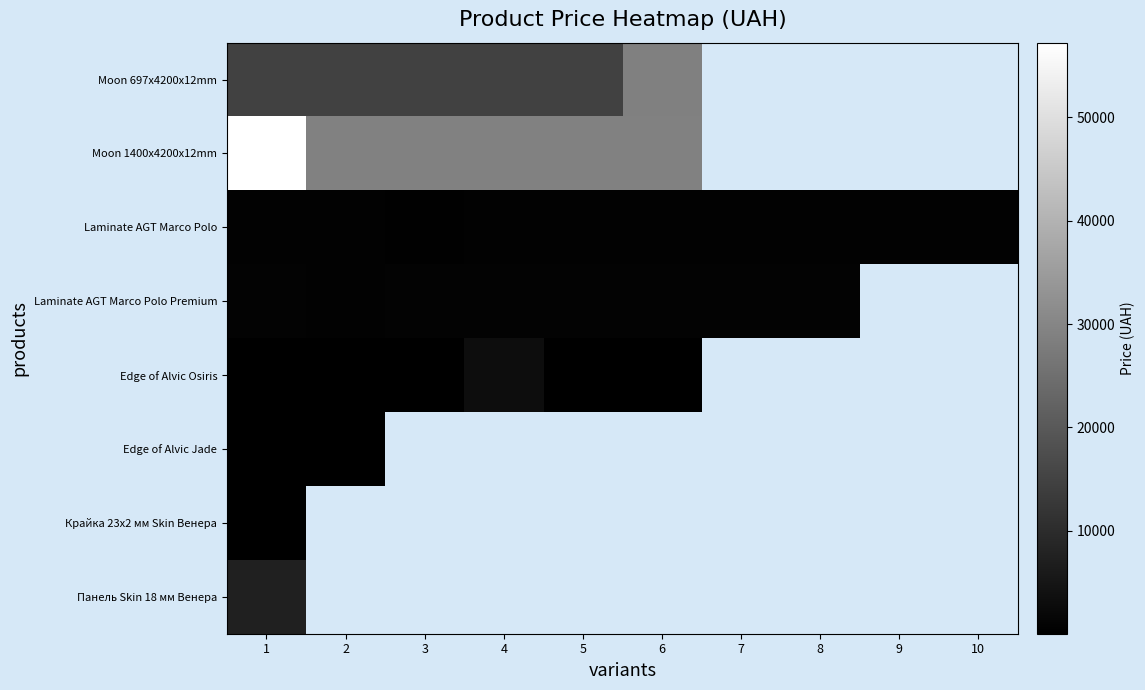

What is the spread (max minus min) of values at 5?

28863.6